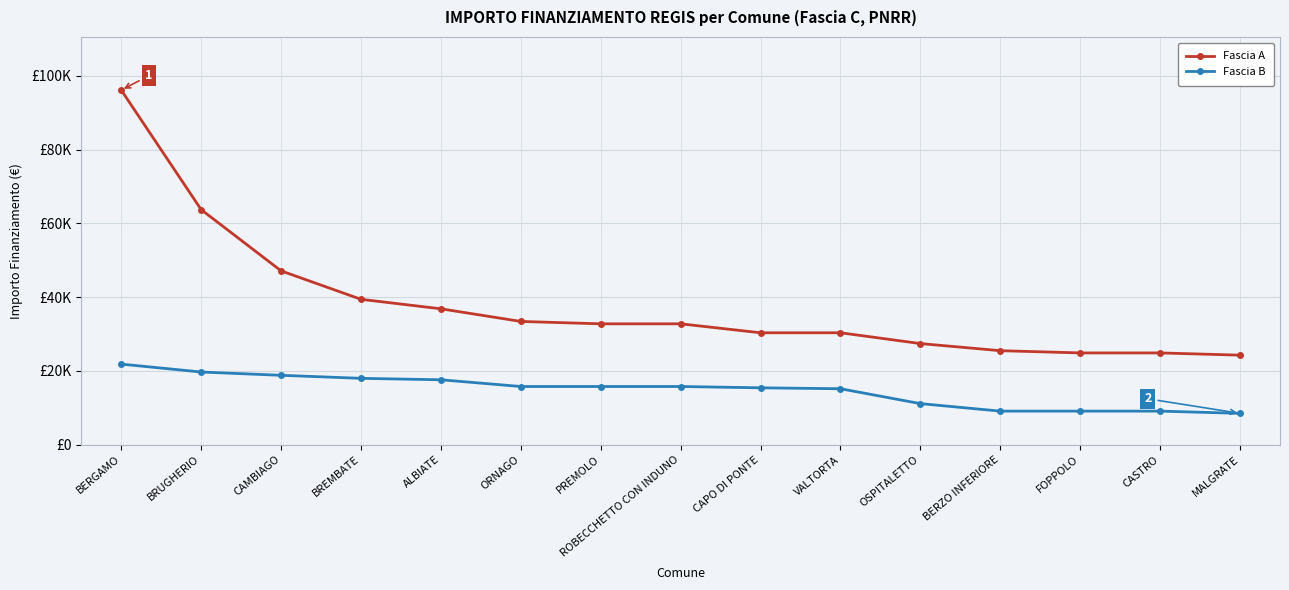

Which category has the highest value in the Fascia A series?

BERGAMO